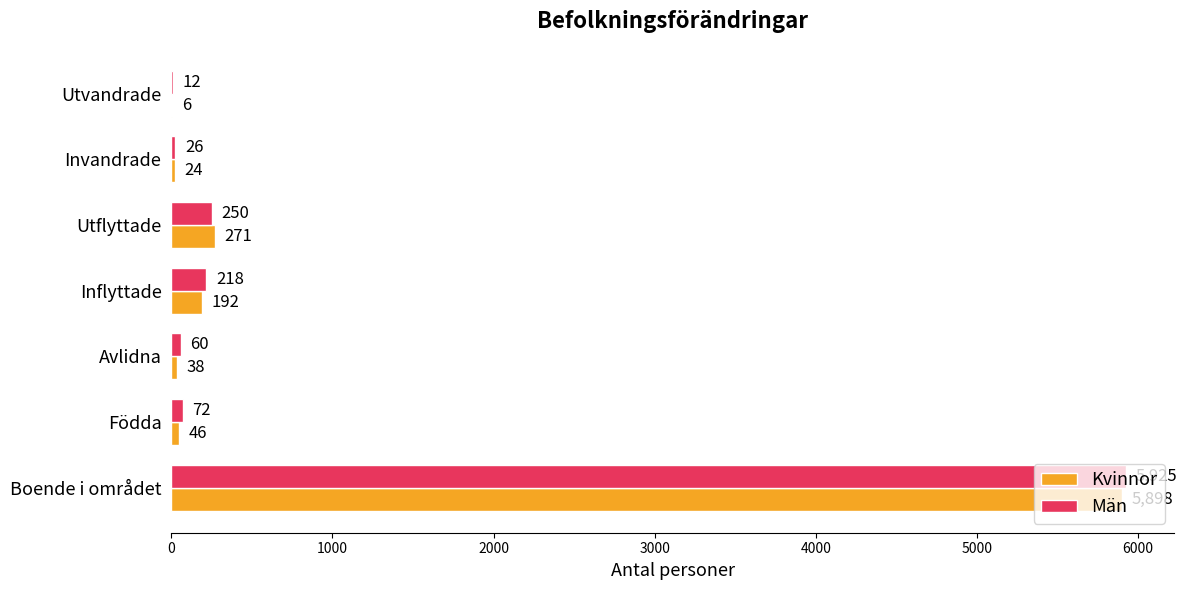

What is the sum of the Män values at Inflyttade and Födda?

290